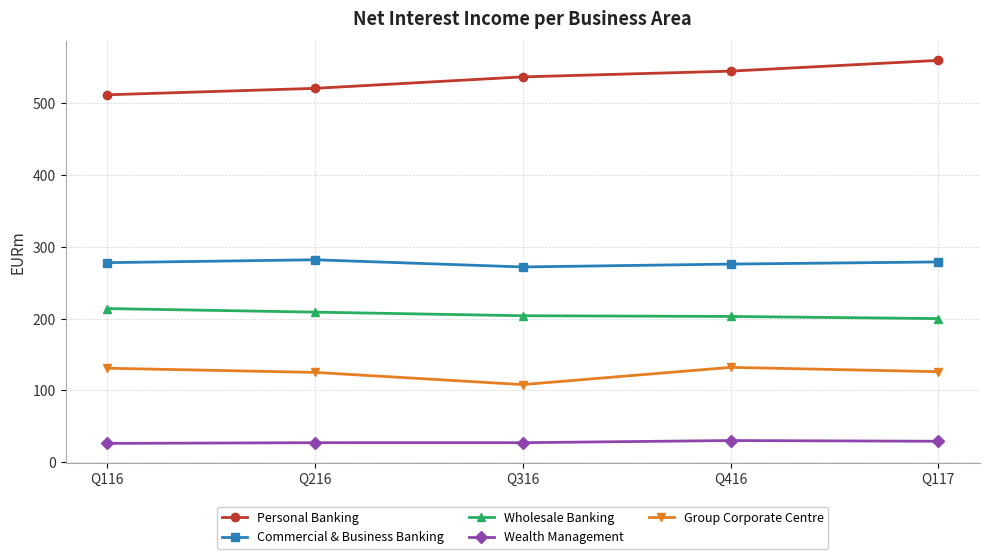

True or false: Commercial & Business Banking and Personal Banking cross at least once.

False